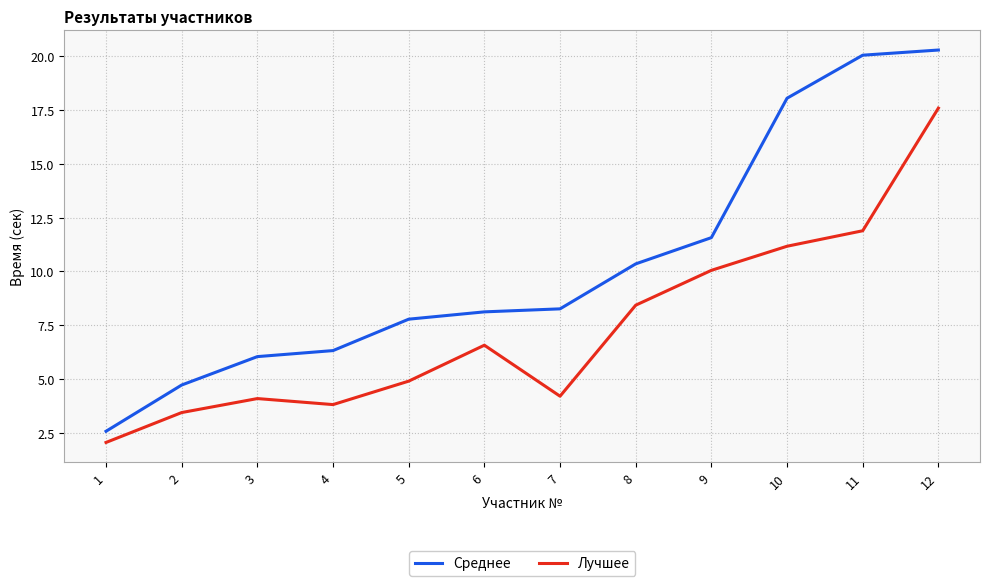

List the series in order of their overall mean, highest first.

Среднее, Лучшее